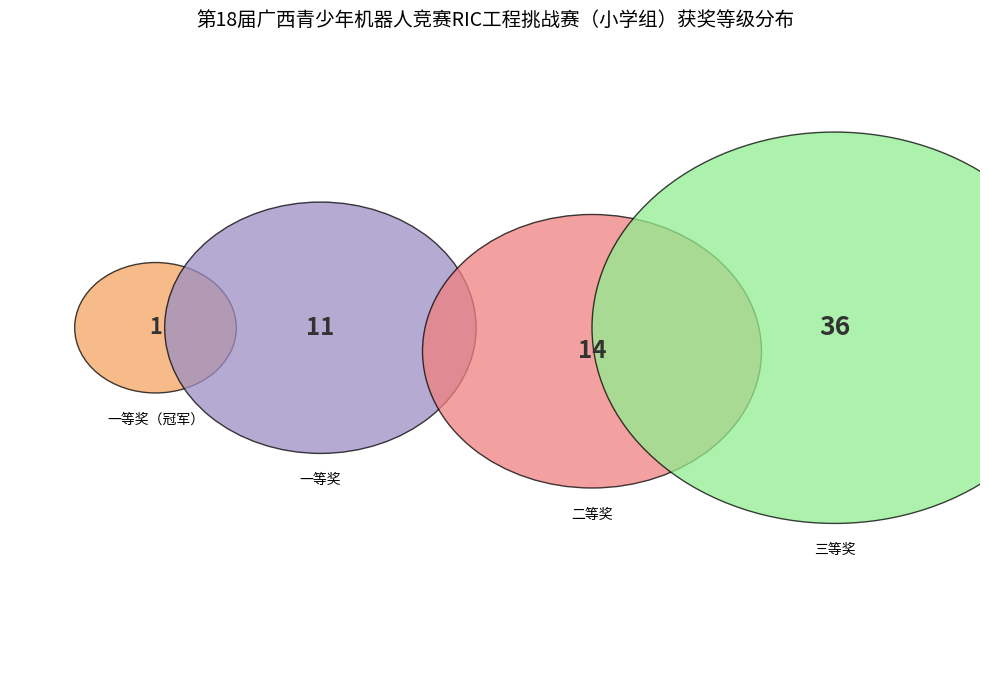

How many slices are in this pie chart?

4